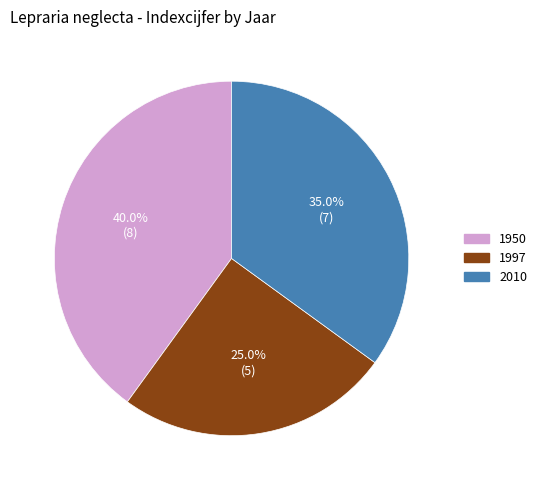

Which slice is the largest?

1950